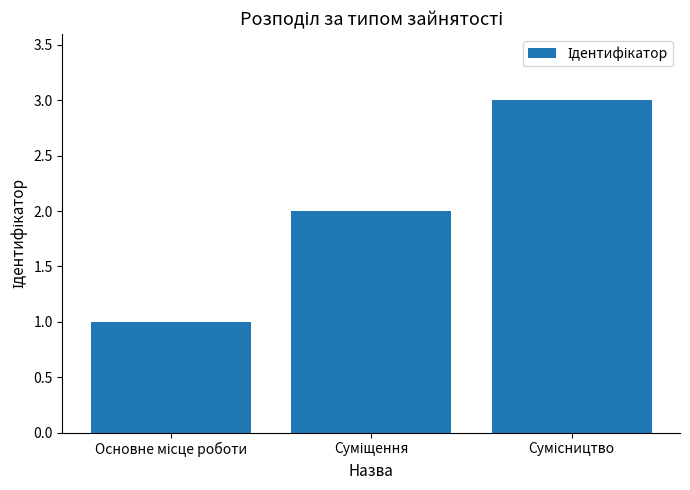

What is the greatest value displayed?

3